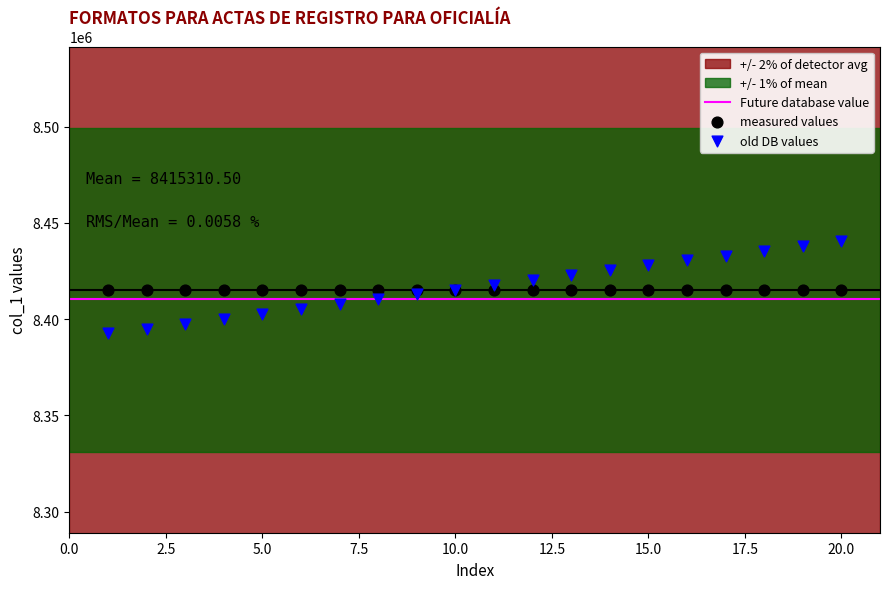

Which series contains the lowest Y value?

old DB values